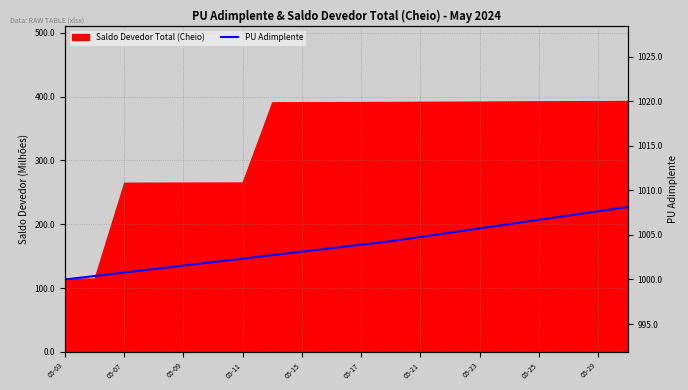

What is the minimum value shown in the chart?

1000.0